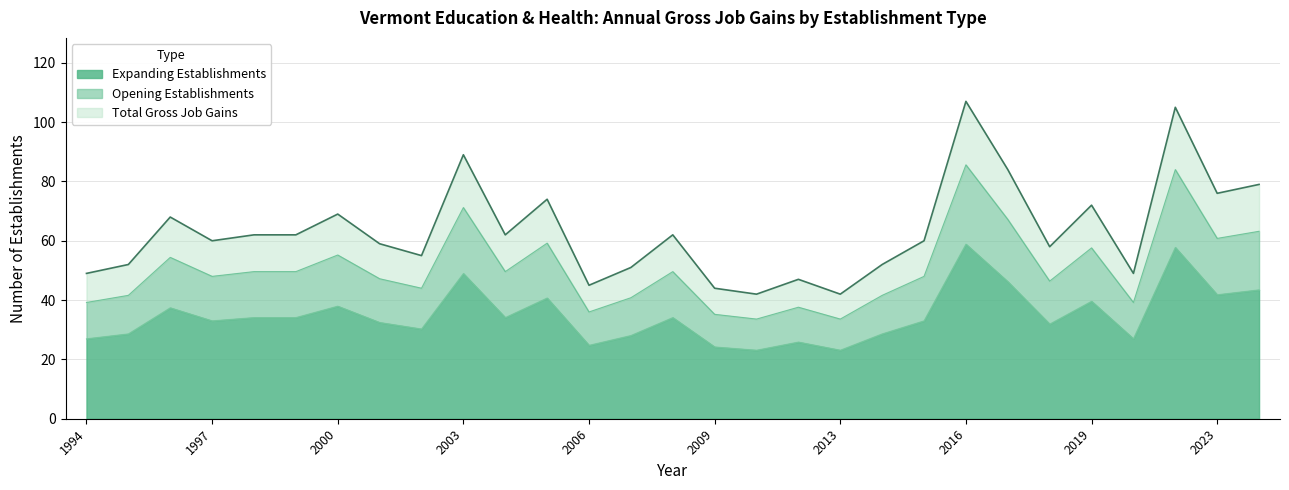

What is the maximum value for Expanding Establishments?

58.9